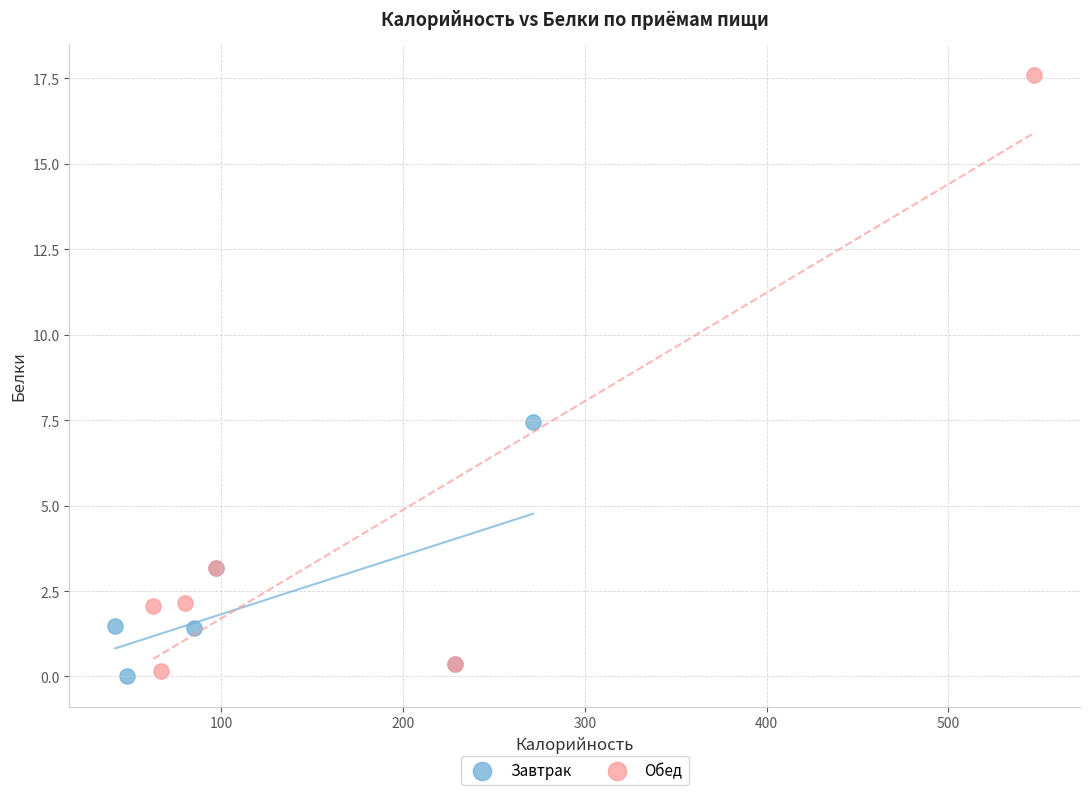

What are all the series names shown in the legend?

Завтрак, Обед